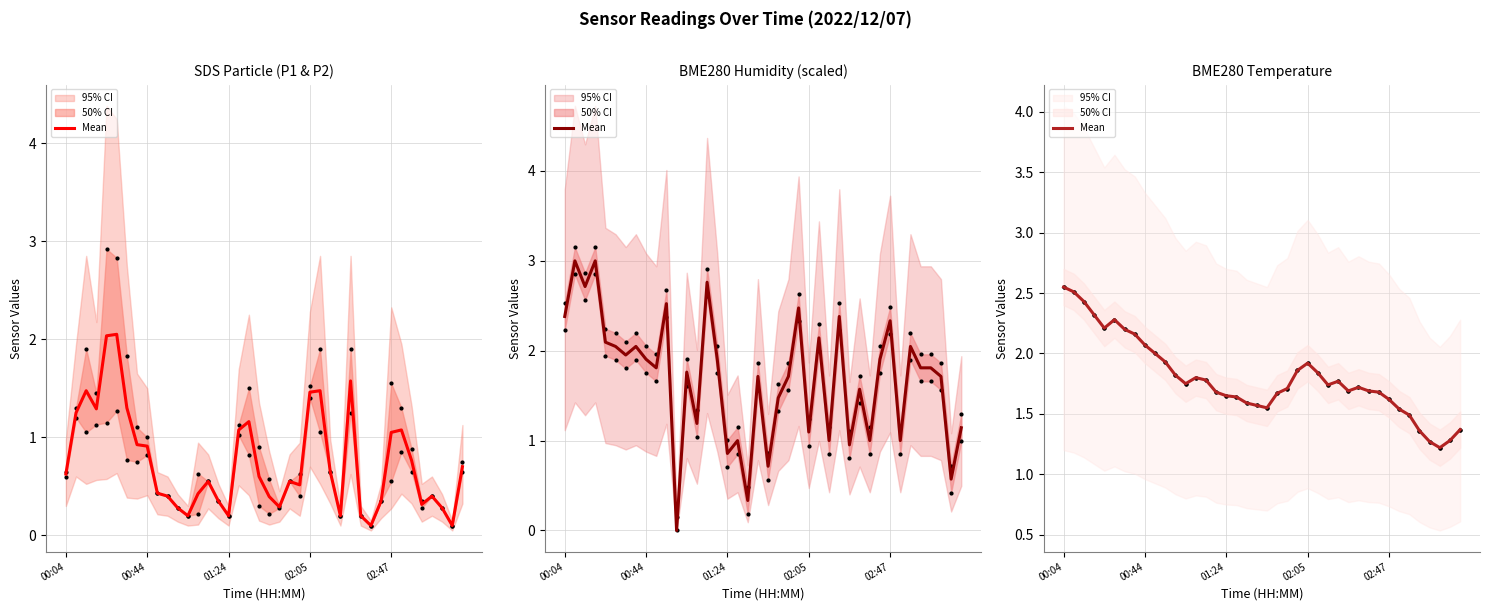

What is the change in value from 02:05 to 33?

-0.8